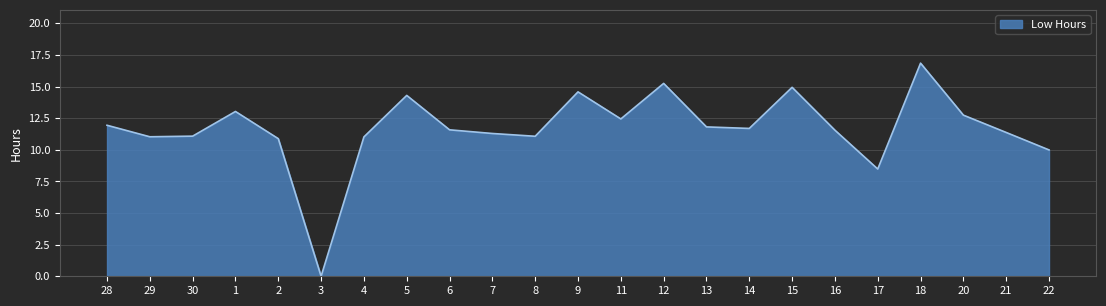

What is the change in value from 2 to 4?

+0.1